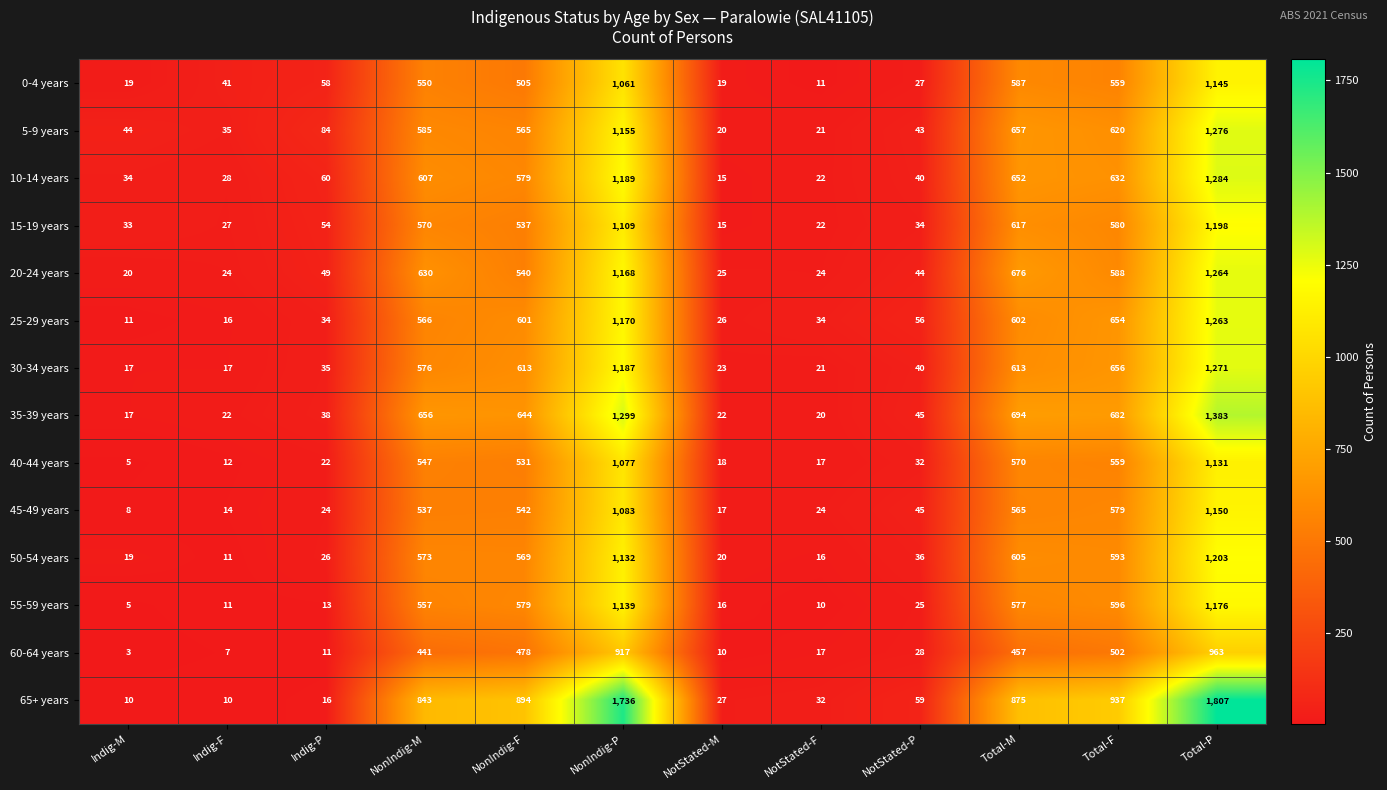

The value of 35-39 years at Total-F is 1100. True or false?

False